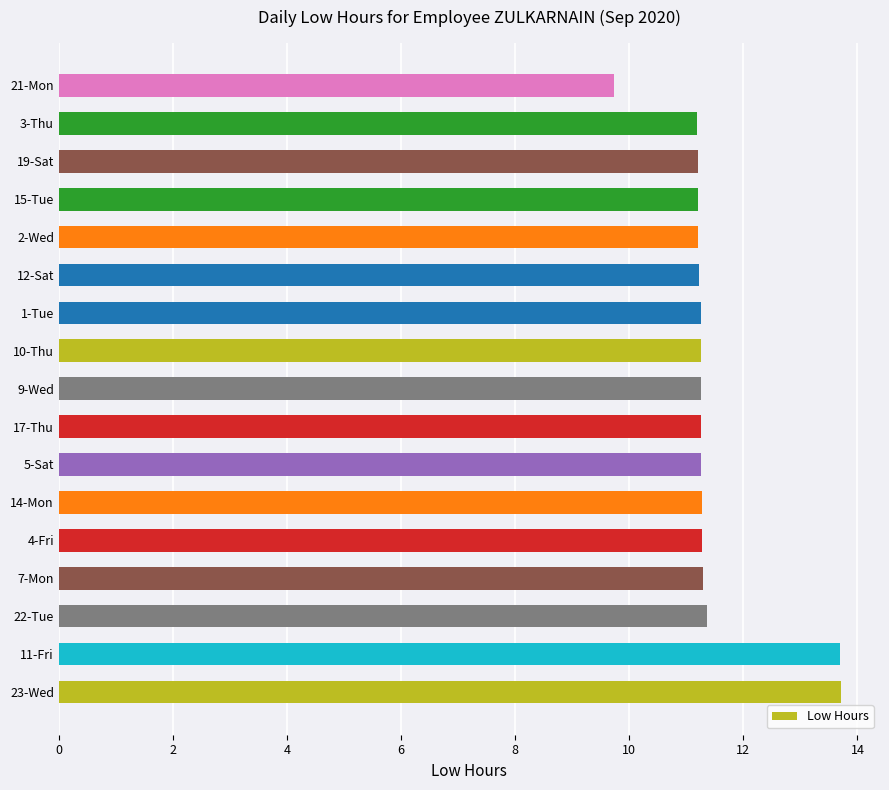

What is the maximum value shown in the chart?

13.7